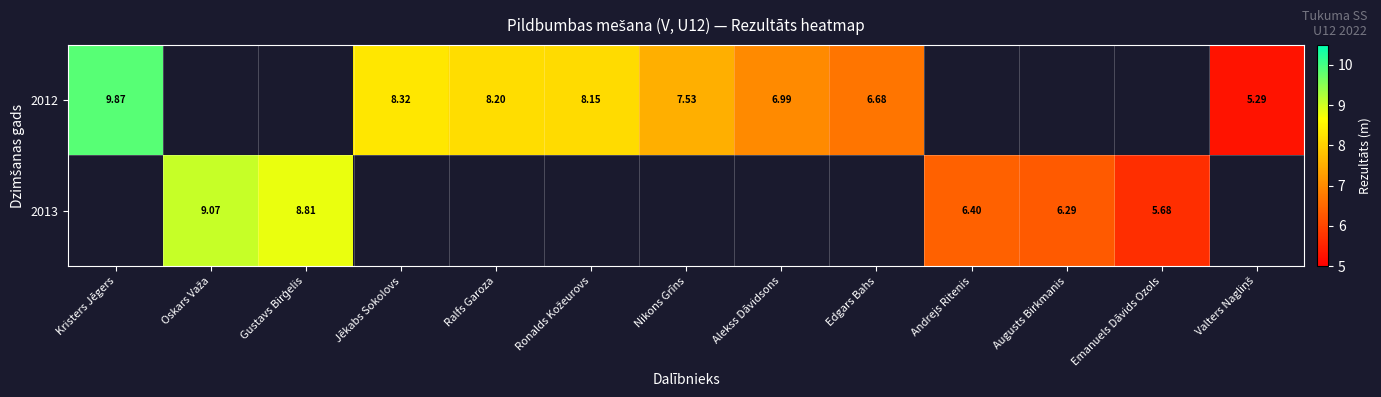

What is the lowest value of the 2012 series?

5.3